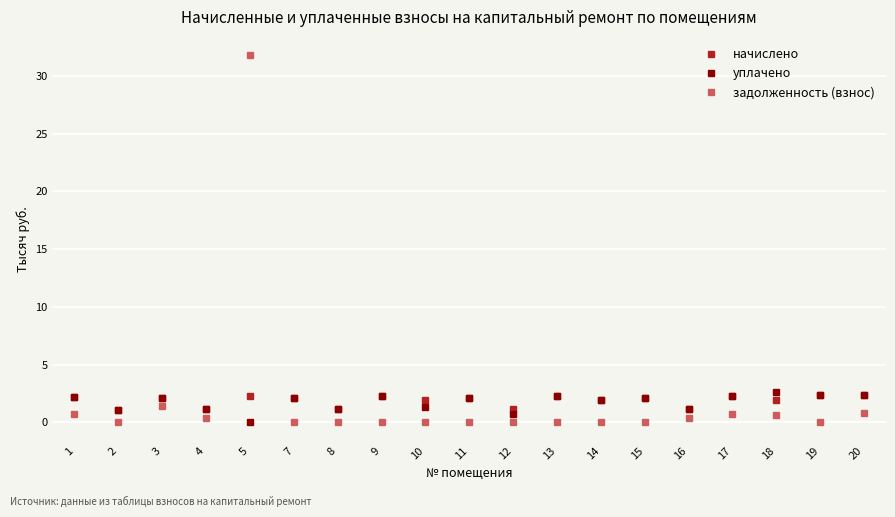

Reading left to right, what are all the values shown in this chart?

начислено: 1=2223.3	2=1080.3	3=2127.4	4=1143.0	5=2289.6	7=2138.5	8=1128.2	9=2289.6	10=1957.8	11=2105.3	12=1143.0	13=2274.9	14=1946.7	15=2105.3	16=1143.0	17=2274.9	18=1946.7	19=2333.9	20=2352.3
уплачено: 1=2223.3	2=1080.3	3=2127.4	4=1143.0	5=0.0	7=2138.5	8=1128.2	9=2289.6	10=1305.2	11=2105.3	12=762.0	13=2274.9	14=1946.7	15=2105.3	16=1143.0	17=2274.9	18=2595.6	19=2333.9	20=2352.3
задолженность (взнос): 1=741.1	2=0.0	3=1418.3	4=381.0	5=31796.6	7=0.0	8=0.0	9=0.0	10=0.0	11=0.0	12=0.0	13=0.0	14=0.0	15=0.0	16=381.0	17=758.3	18=648.9	19=0.0	20=784.1